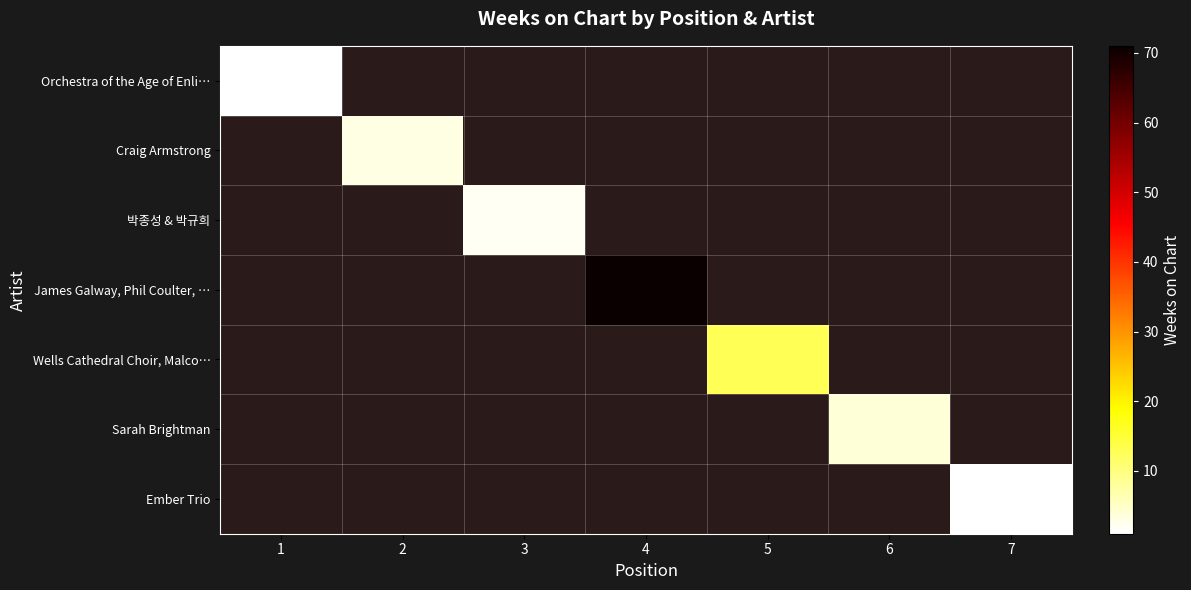

Count the number of data series in this chart.

7